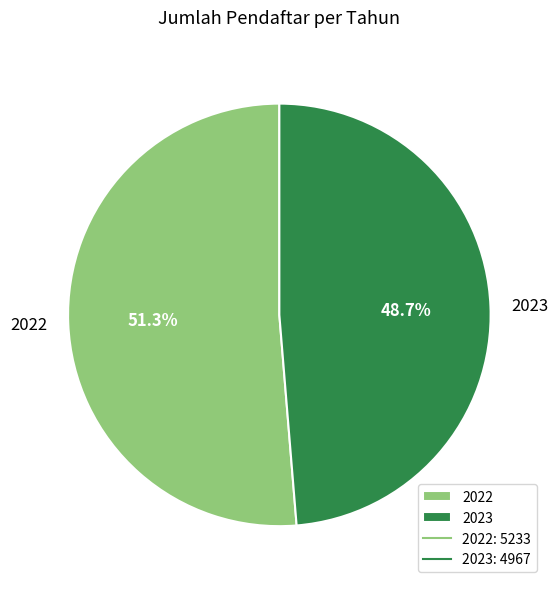

True or false: 2023 accounts for 49% of the total.

True